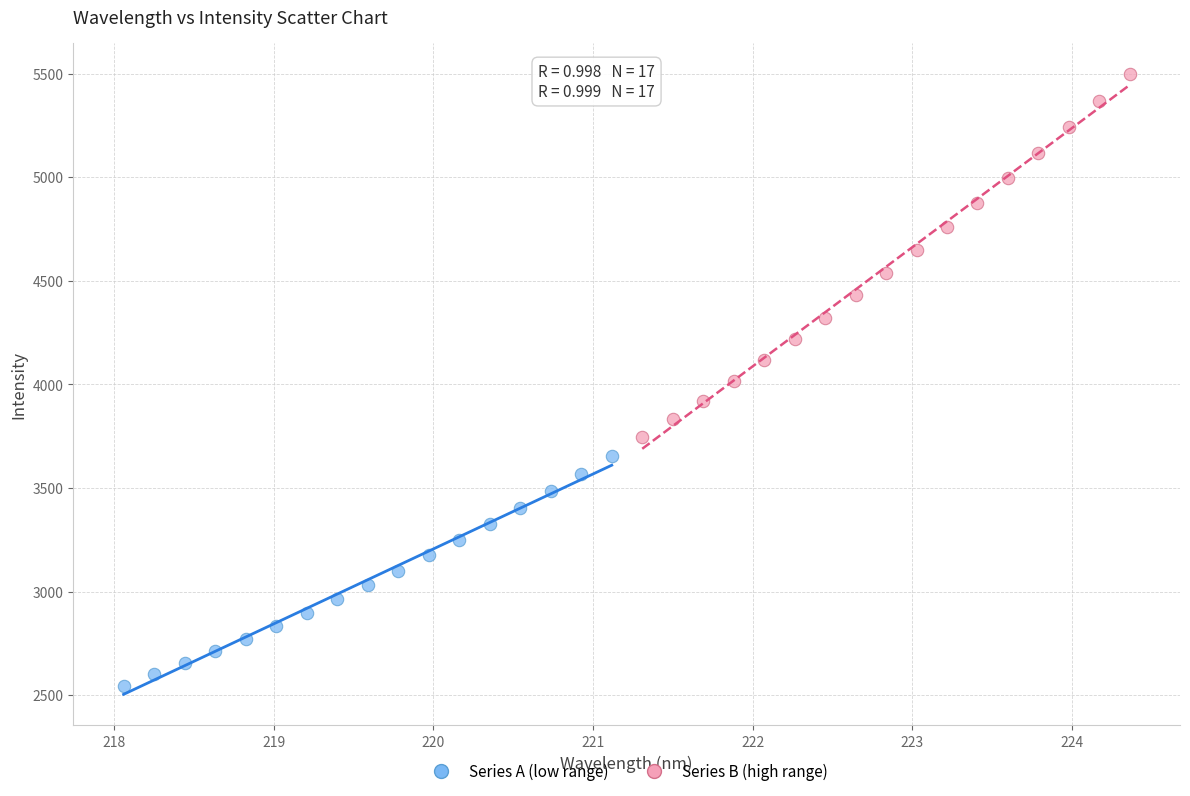

Which series has the largest Y range (max minus min)?

Series B (high range)